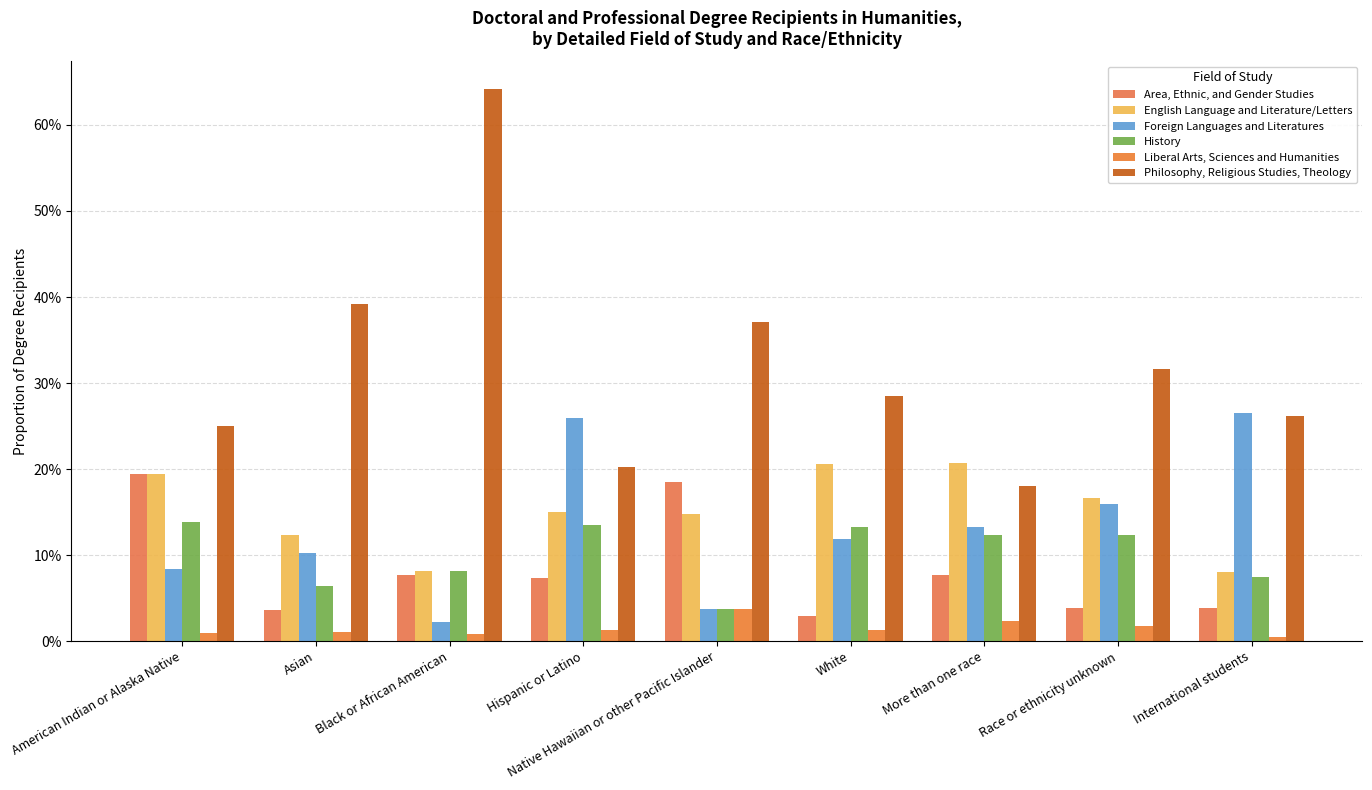

What is the sum of the Area, Ethnic, and Gender Studies values at American Indian or Alaska Native and Hispanic or Latino?

0.3